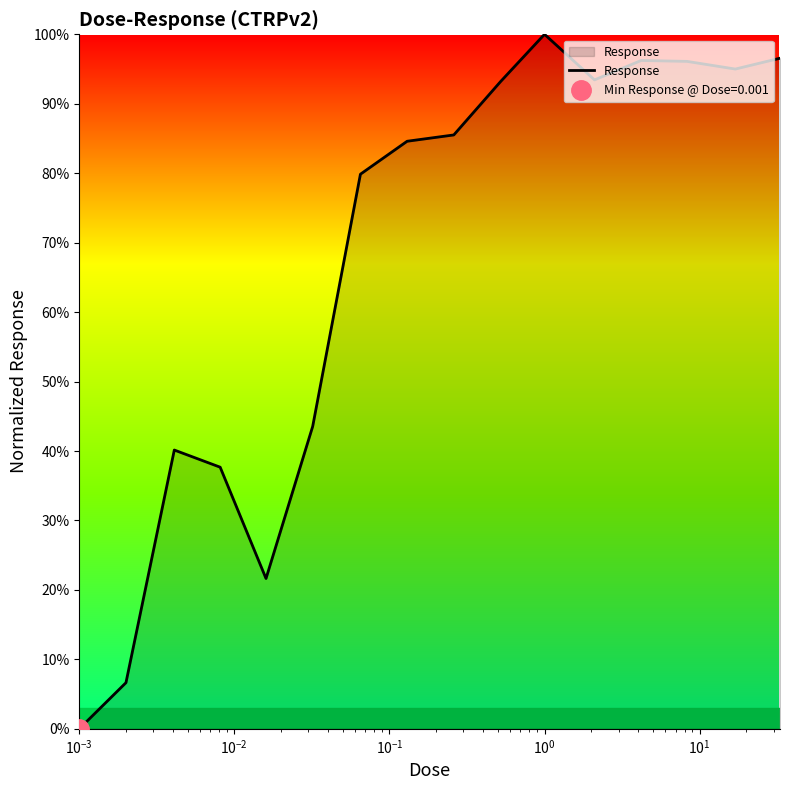

Is it true that the value at $\mathdefault{10^{-2}}$ is 0.4?

True